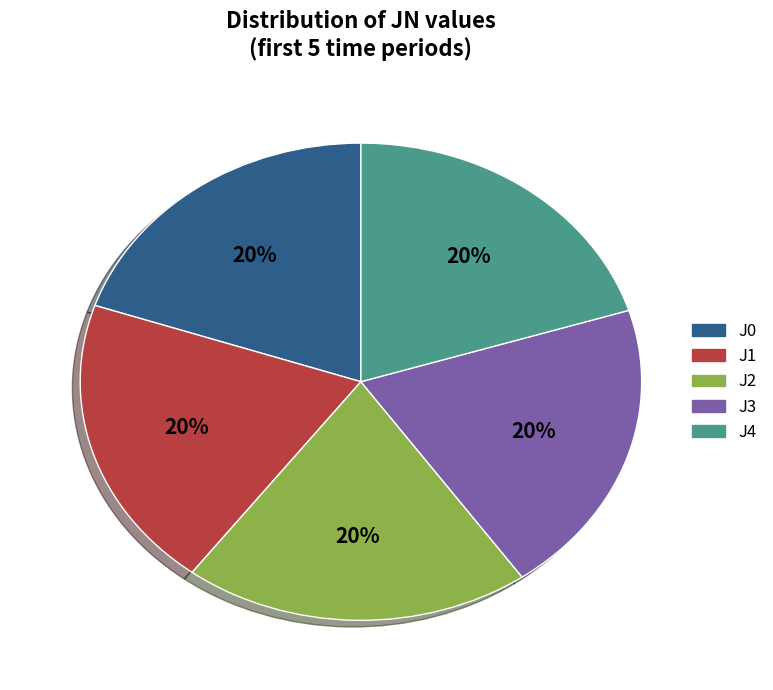

How many slices are in this pie chart?

5